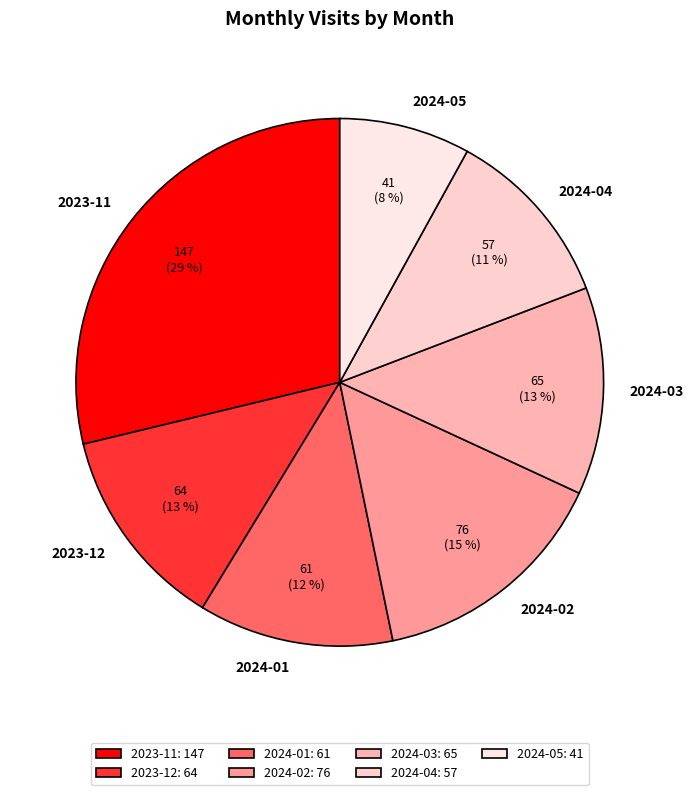

Is the sum of 2023-12 and 2024-04 greater than half?

No